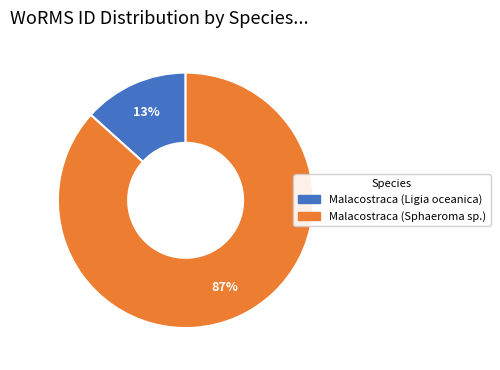

Which slice is the smallest?

Malacostraca (Ligia oceanica)